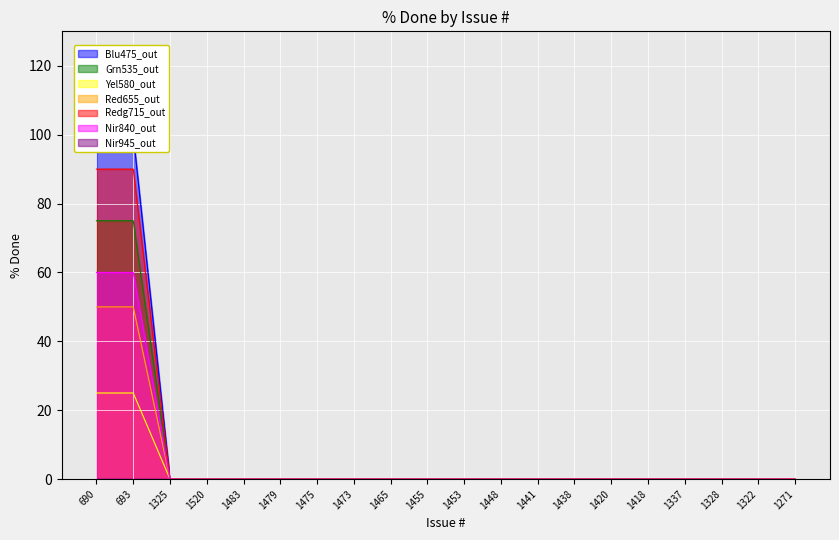

Is it true that Resolved equals 70 at 1483?

False